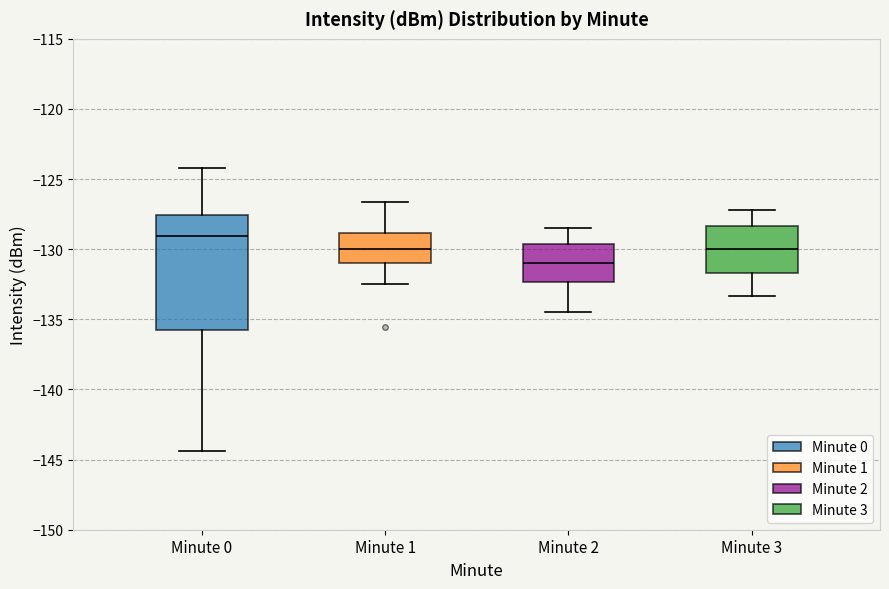

Reading left to right, read every box against the y-axis: the position of its median line, the range the box covers, and the ends of its whiskers. The values are not printed on the chart, so give them approximately, as read against the axis.

Minute 0: median -129.0, box -135.5 to -127.5, whiskers -144.5 to -124.0
Minute 1: median -130.0, box -131.0 to -129.0, whiskers -132.5 to -126.5
Minute 2: median -131.0, box -132.5 to -129.5, whiskers -134.5 to -128.5
Minute 3: median -130.0, box -131.5 to -128.5, whiskers -133.5 to -127.0